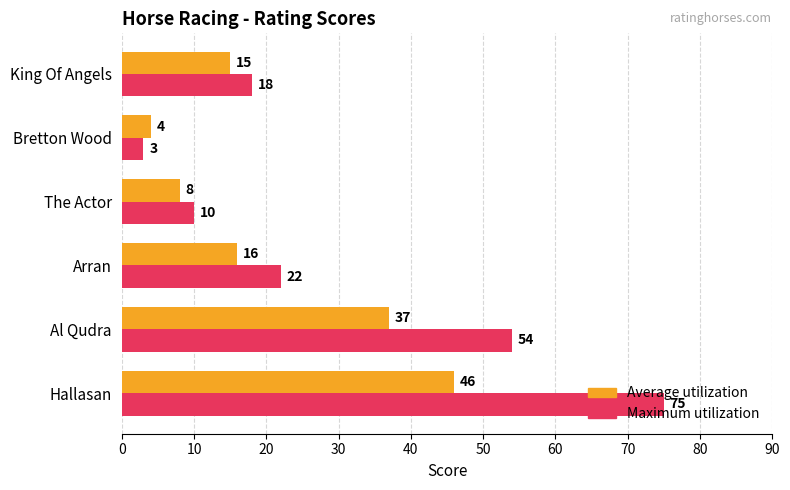

What is the lowest value of the Maximum utilization series?

3